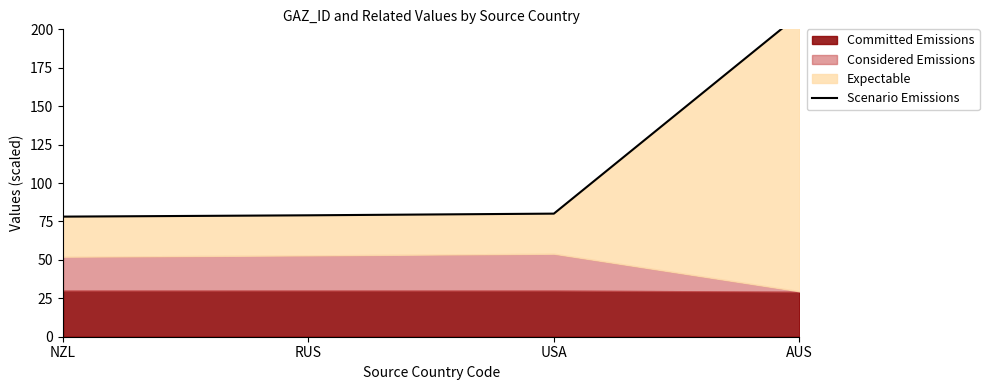

What position from the right is USA?

2